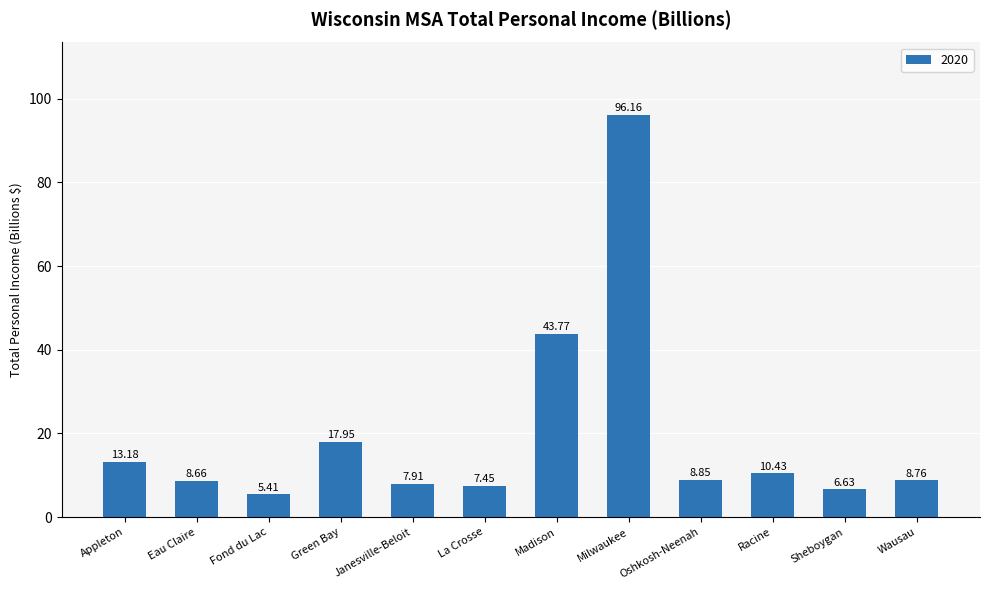

Rank the categories by value from lowest to highest.

Fond du Lac, Sheboygan, La Crosse, Janesville-Beloit, Eau Claire, Wausau, Oshkosh-Neenah, Racine, Appleton, Green Bay, Madison, Milwaukee